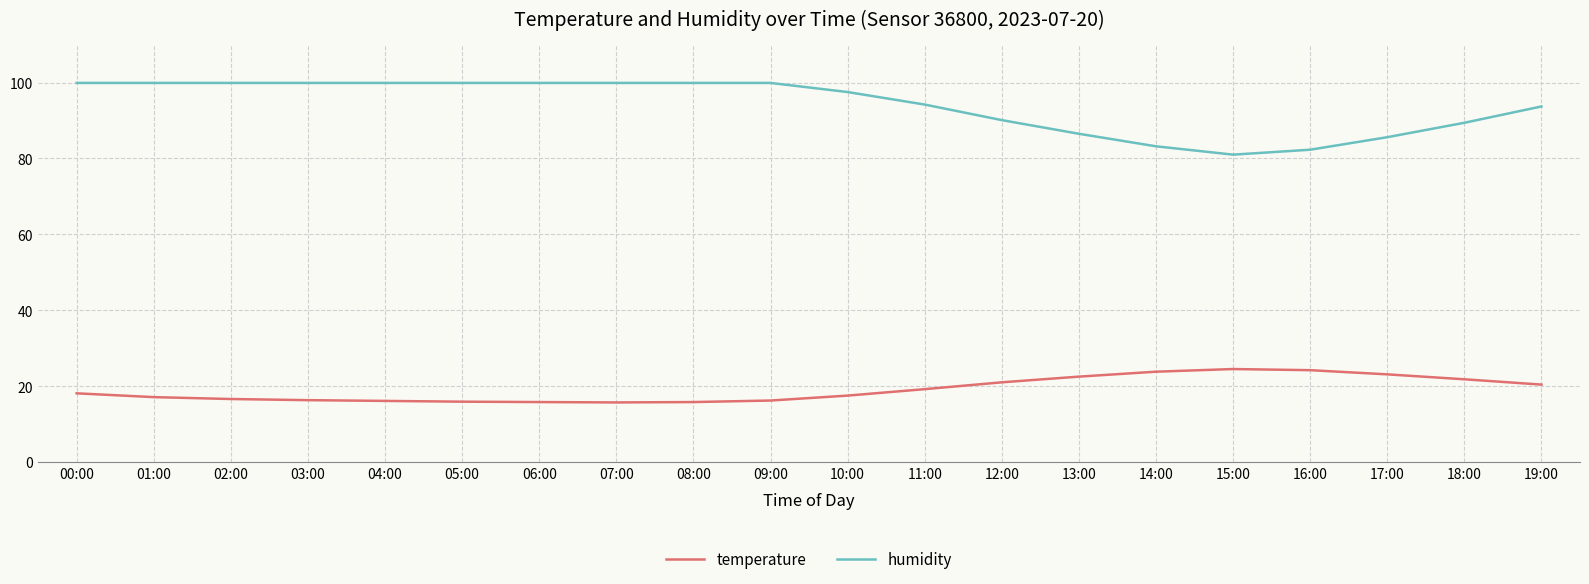

Which series has the largest range (max minus min)?

humidity